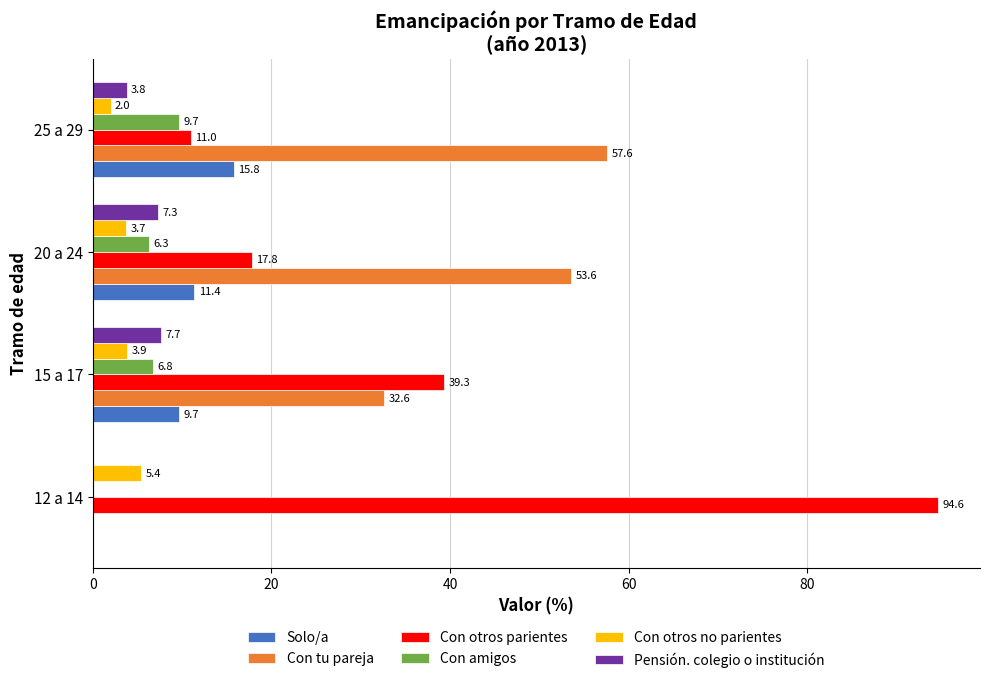

What is the sum of all Pensión. colegio o institución values?

18.8